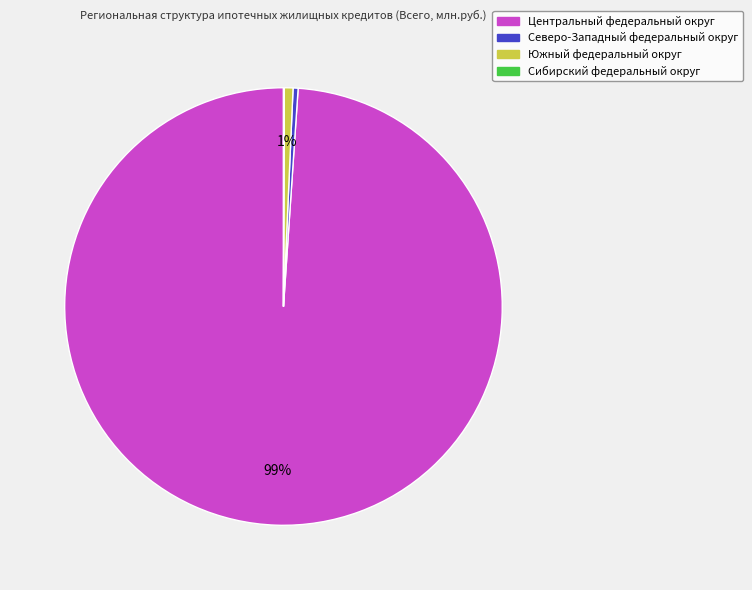

To the nearest percent, what is the average slice percentage?

25%